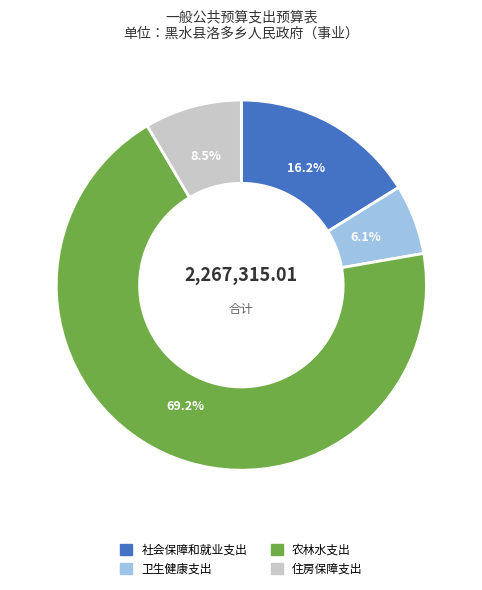

How many segments does this pie chart have?

4